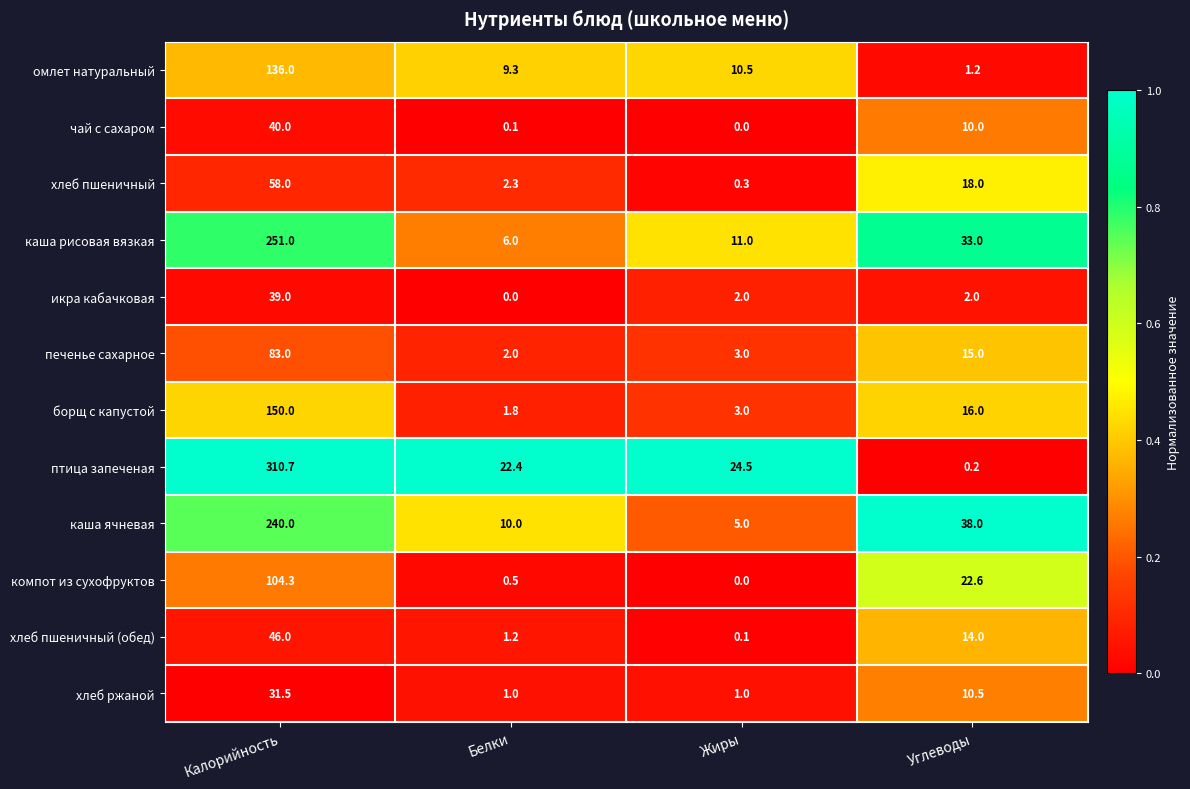

List the series in order of their peak value, highest first.

птица запеченая, каша рисовая вязкая, каша ячневая, борщ с капустой, омлет натуральный, компот из сухофруктов, печенье сахарное, хлеб пшеничный, хлеб пшеничный (обед), чай с сахаром, икра кабачковая, хлеб ржаной